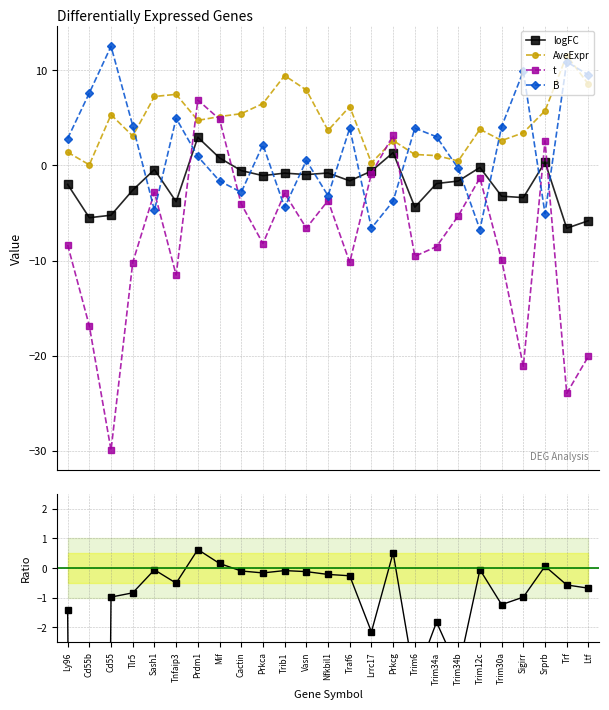

What is the total value across all series at Trim30a?

-7.7